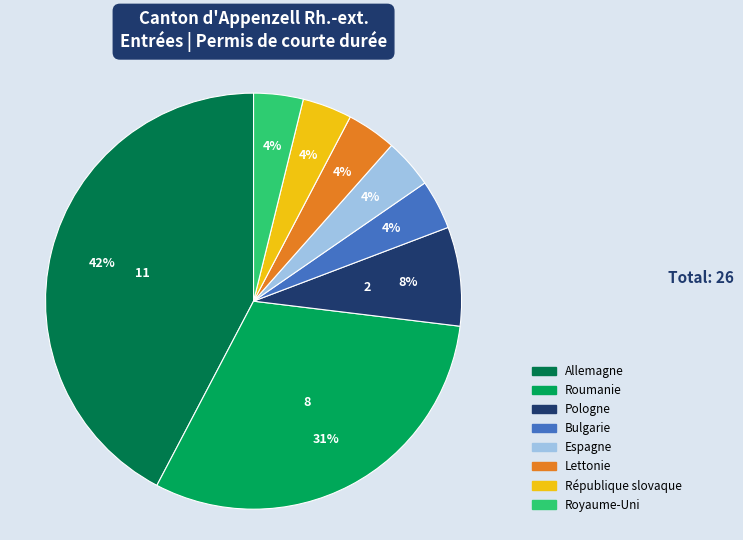

How many slices are in this pie chart?

8